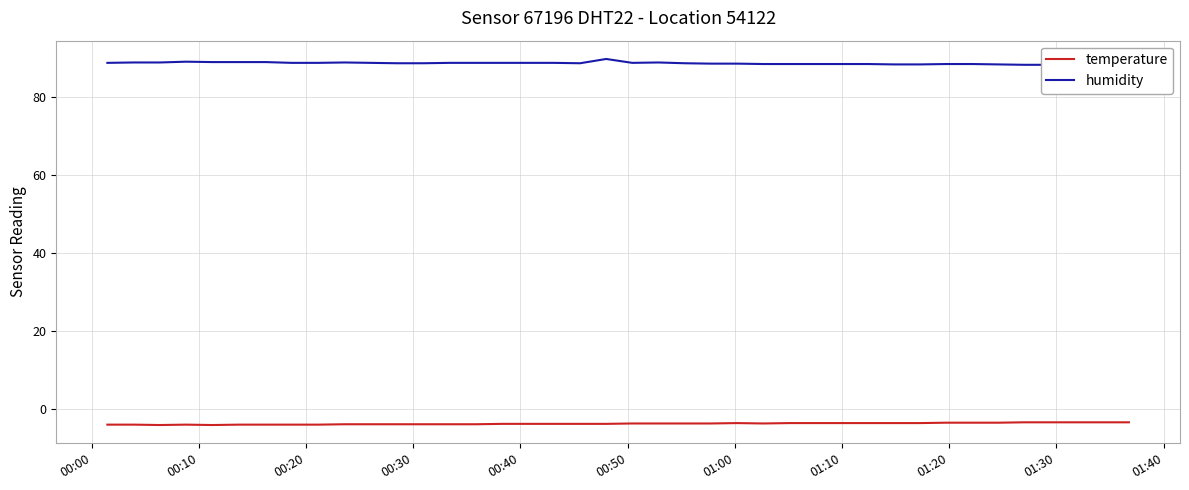

Reading right to left, what are all the values shown in this chart?

temperature: -3.5	-3.5	-3.5	-3.5	-3.5	-3.6	-3.6	-3.6	-3.7	-3.7	-3.7	-3.7	-3.7	-3.7	-3.8	-3.7	-3.8	-3.8	-3.8	-3.8	-3.9	-3.9	-3.9	-3.9	-3.9	-4.0	-4.0	-4.0	-4.0	-4.0	-4.0	-4.1	-4.1	-4.1	-4.1	-4.2	-4.1	-4.2	-4.1	-4.1
humidity: 88.2	88.3	88.3	88.4	88.4	88.5	88.6	88.6	88.5	88.5	88.6	88.6	88.6	88.6	88.6	88.7	88.7	88.8	89.0	88.9	89.9	88.8	88.9	88.9	88.9	88.9	88.9	88.8	88.8	88.9	89.0	88.9	88.9	89.1	89.1	89.1	89.2	89.0	89.0	88.9